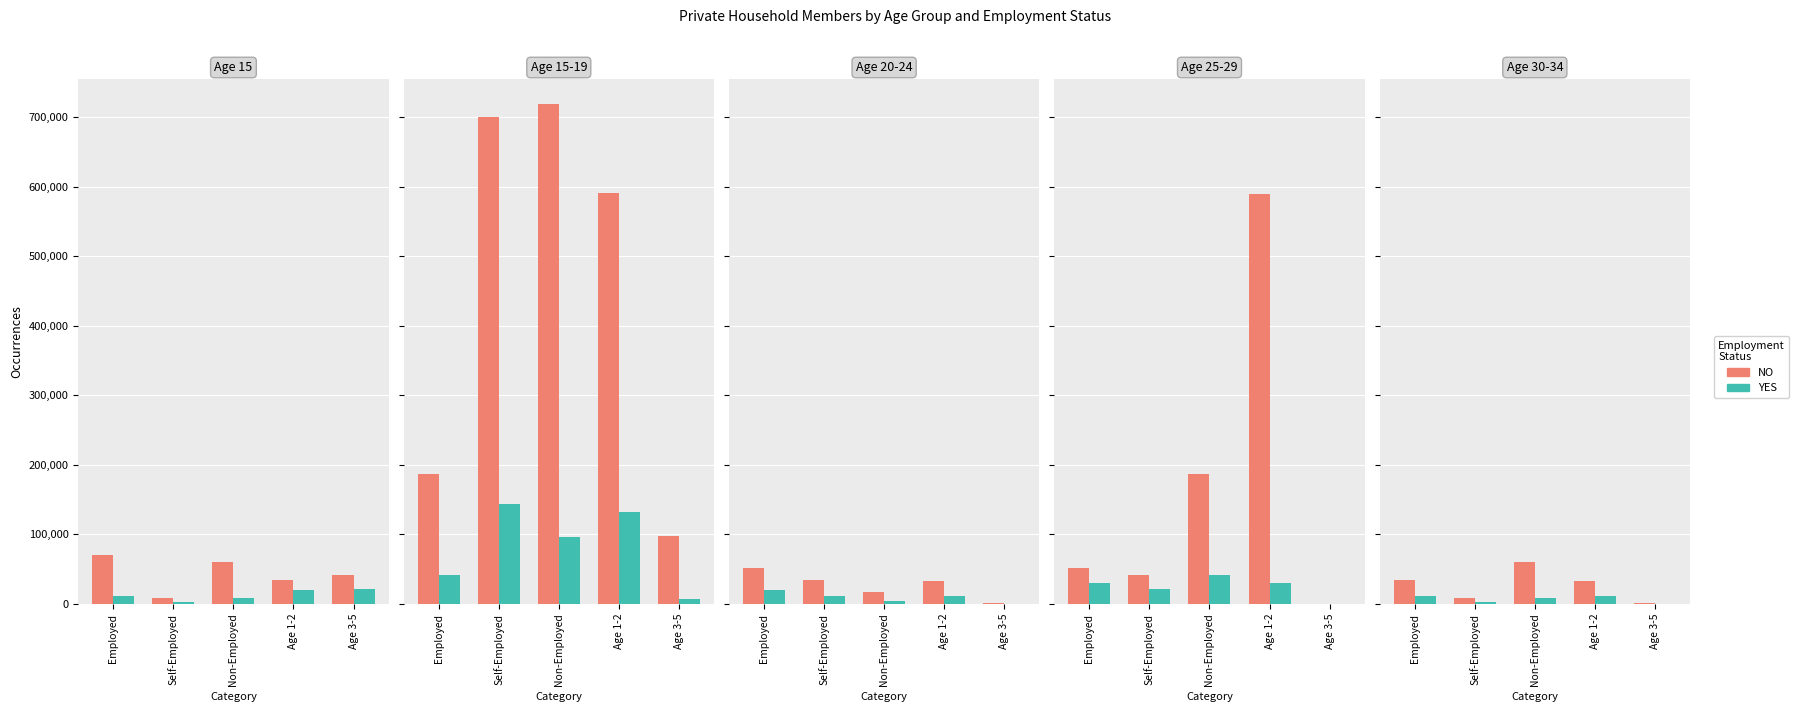

At which label does YES reach its minimum?

Age 3-5